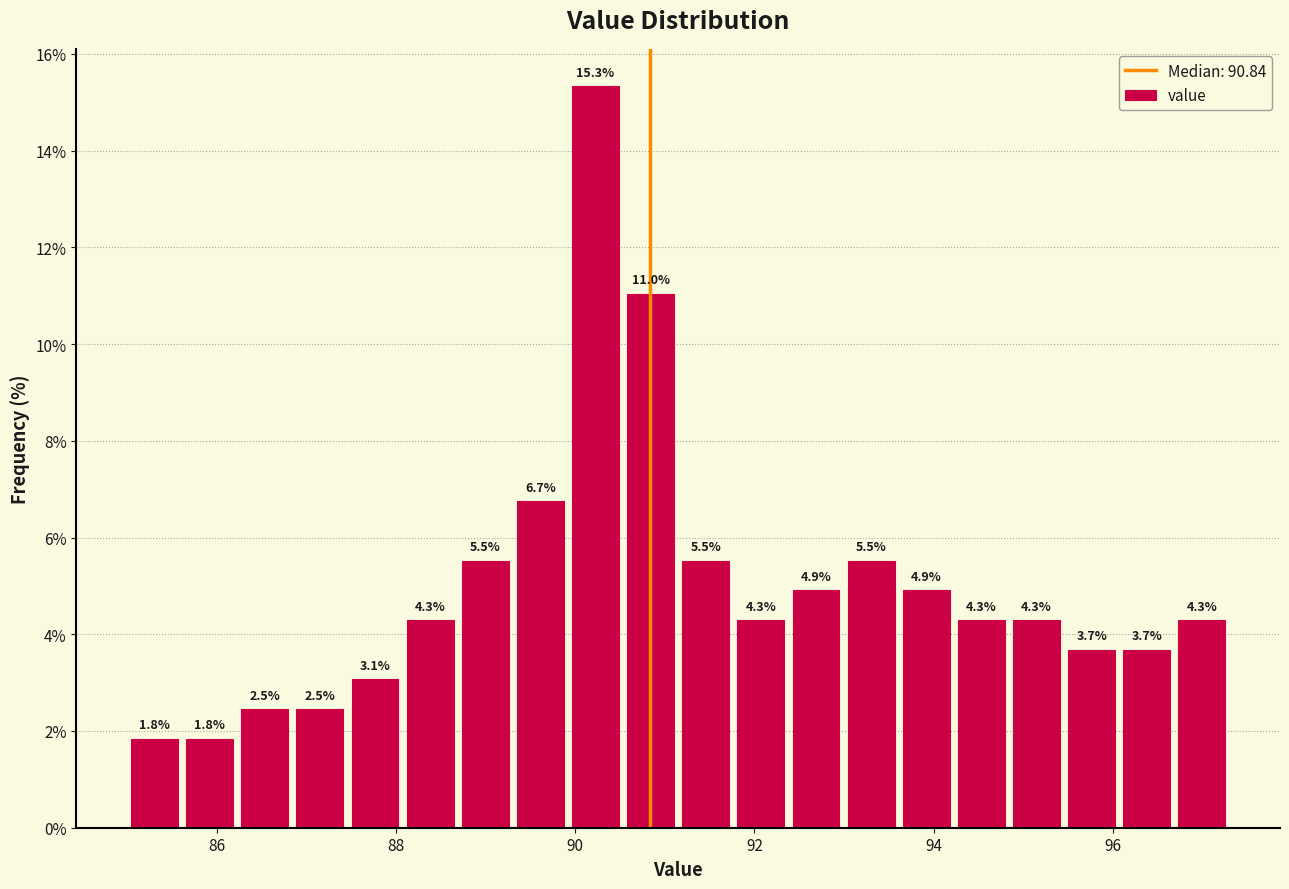

Read against the x-axis, roughly where is the centre of the tallest bar?

90.2